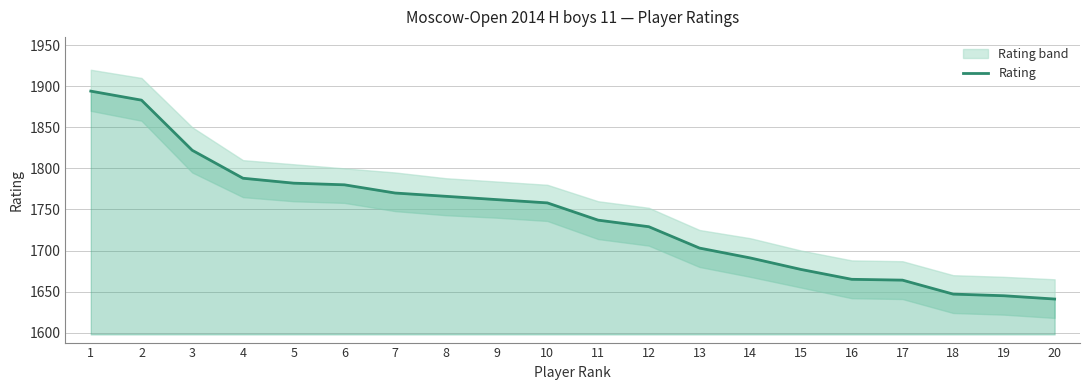

At which category does the chart reach its peak across all series?

1